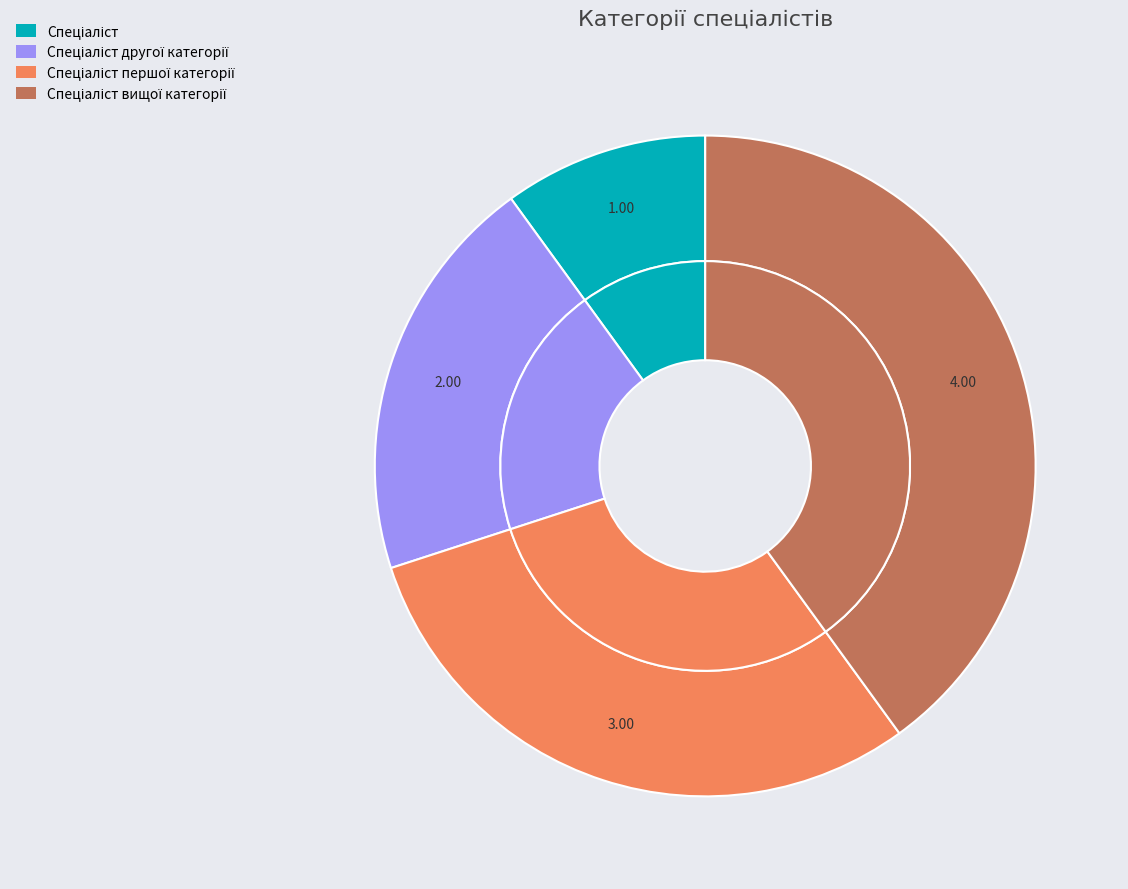

Is there any slice that represents more than half of the pie?

No